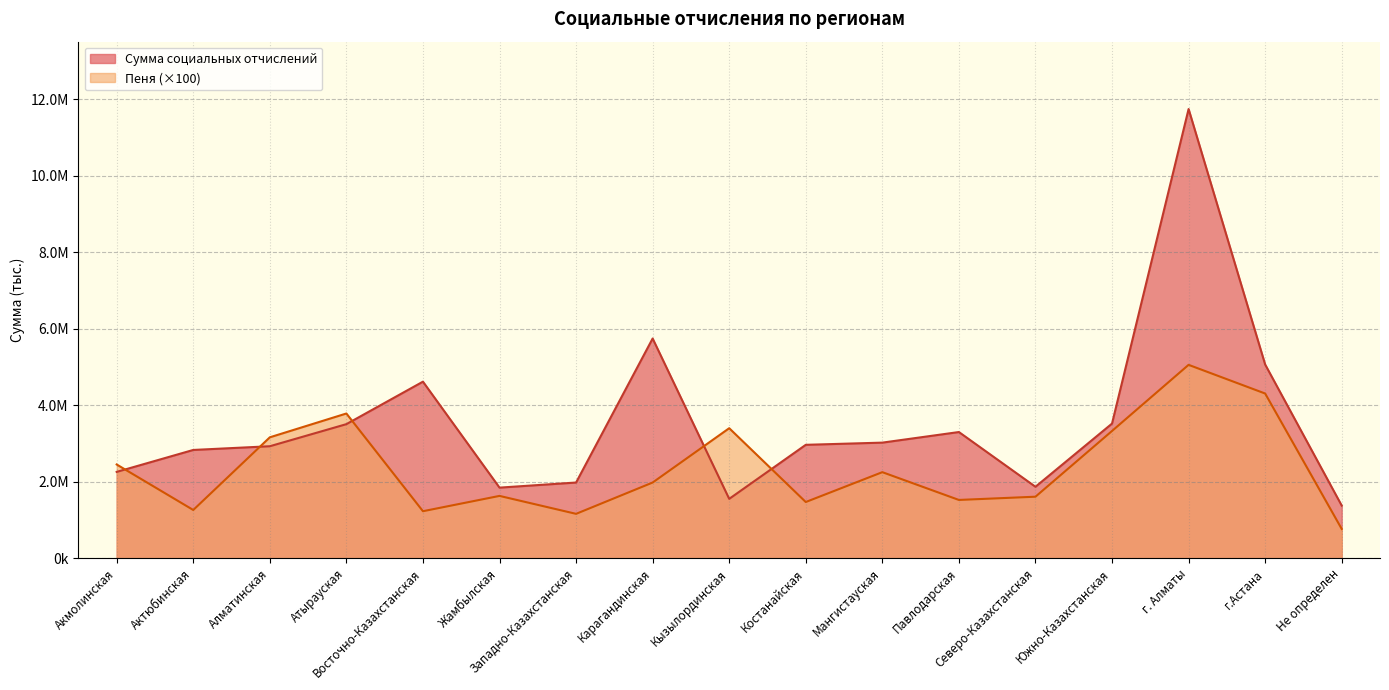

Count the number of categories in the chart.

17